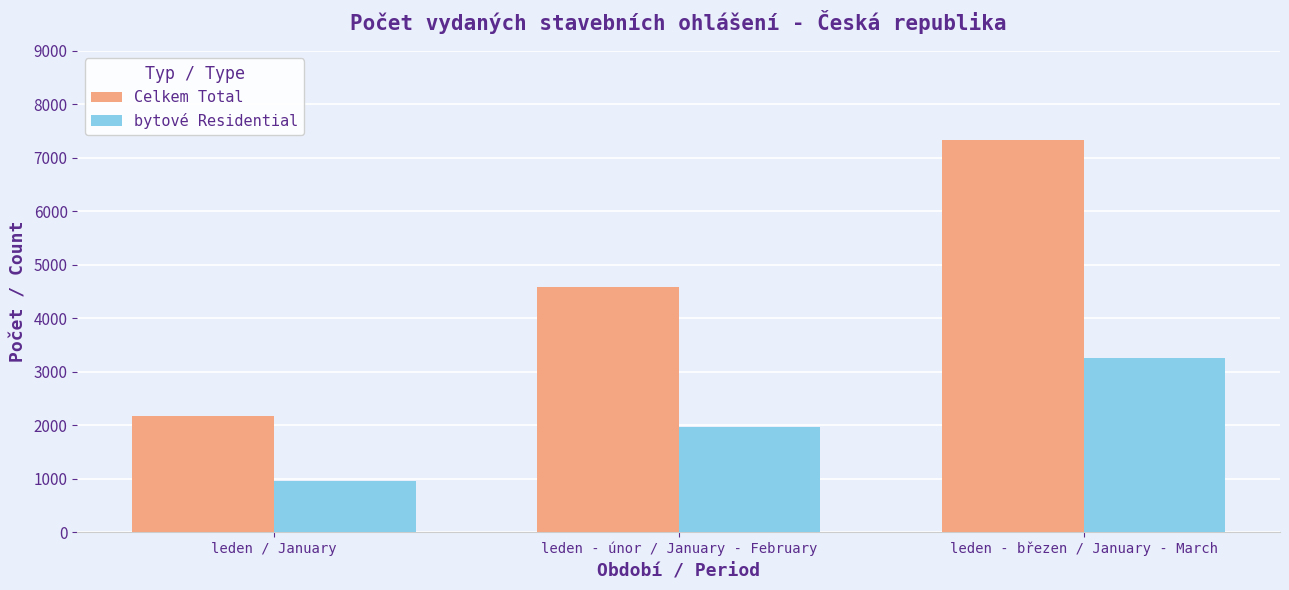

What is the label of the 2nd bar from the right?

leden - únor / January - February